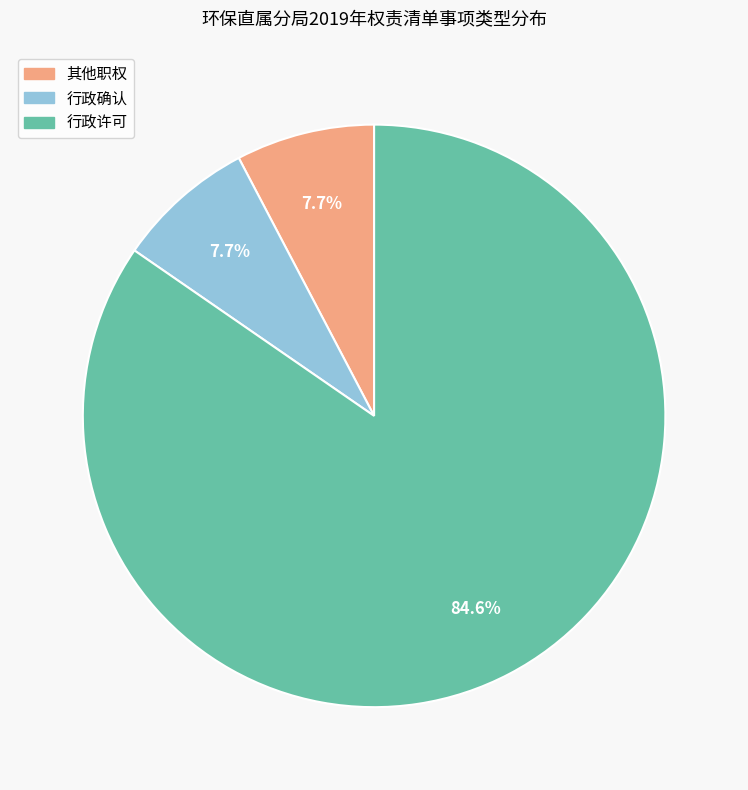

Is there a majority slice in this chart?

Yes